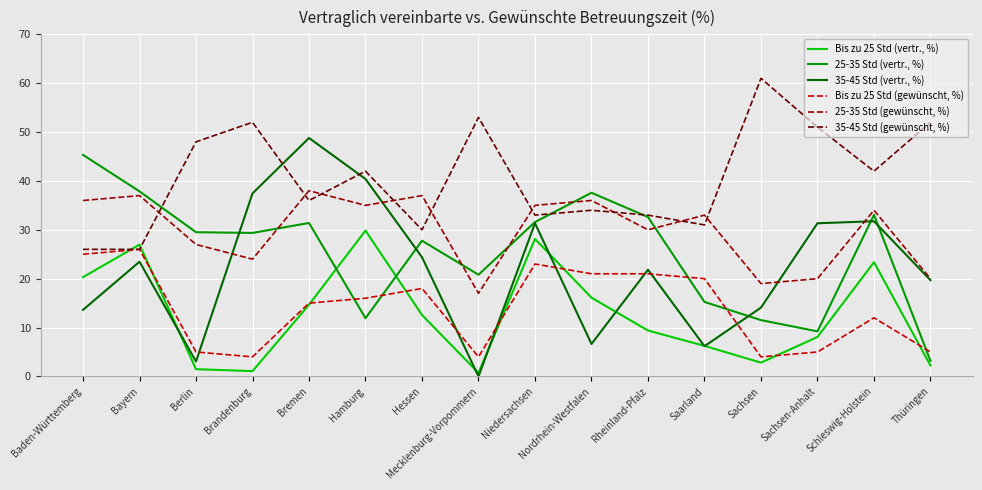

After their last crossing, which series has the higher values: 25-35 Std (vertr., %) or 25-35 Std (gewünscht, %)?

25-35 Std (gewünscht, %)